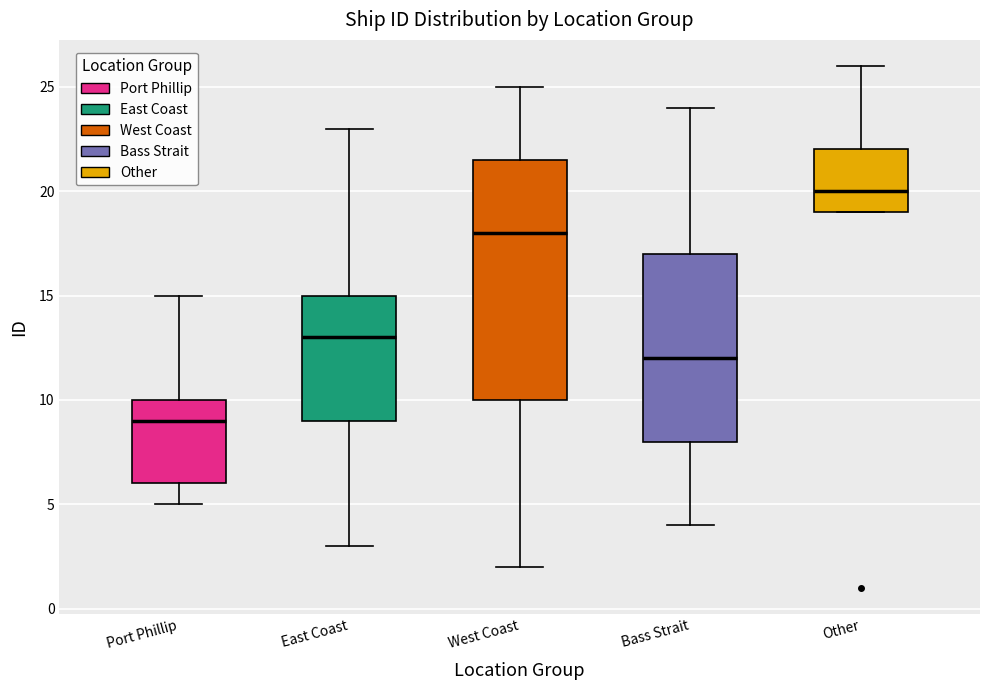

Which box has the lowest median line?

Port Phillip